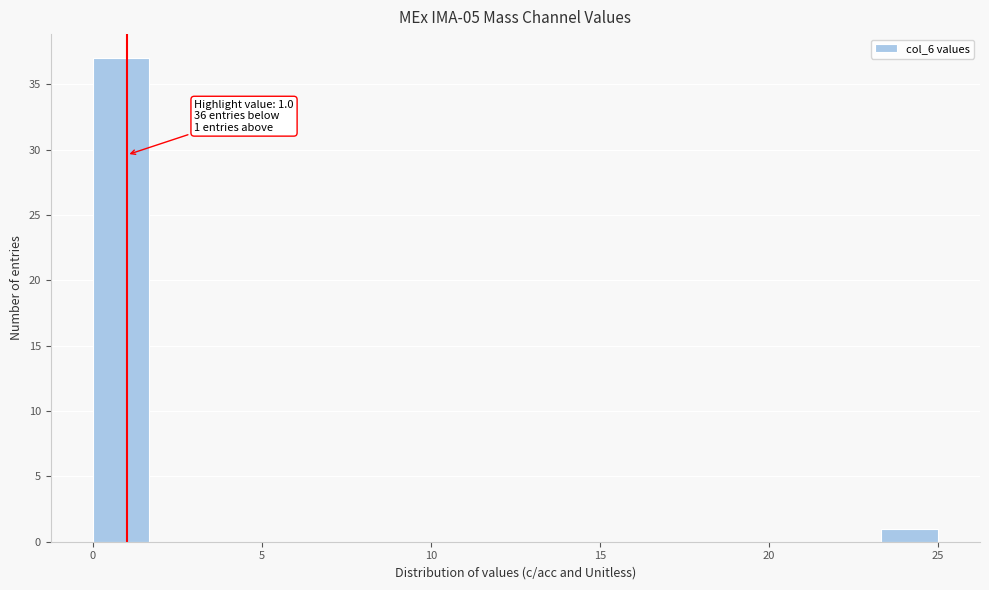

Read against the x-axis, roughly where is the centre of the tallest bar?

1.0